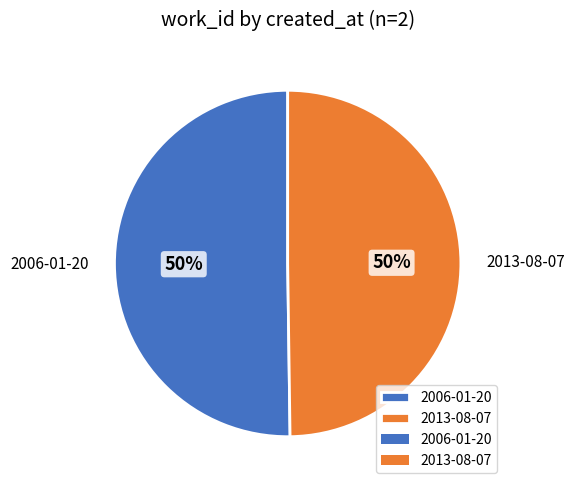

To the nearest percent, what percentage of the pie is 2013-08-07?

50%